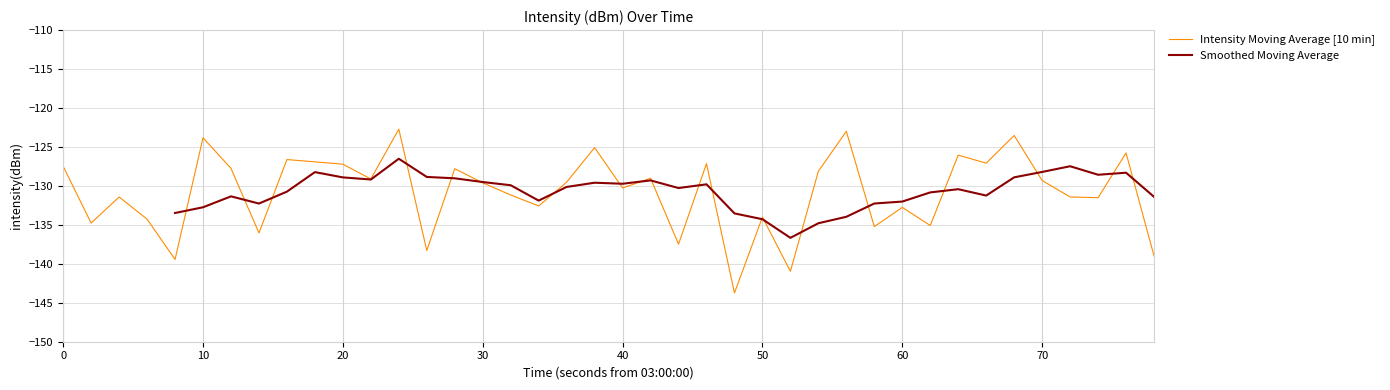

The value of Intensity Moving Average [10 min] at 60 is -132.8. True or false?

True